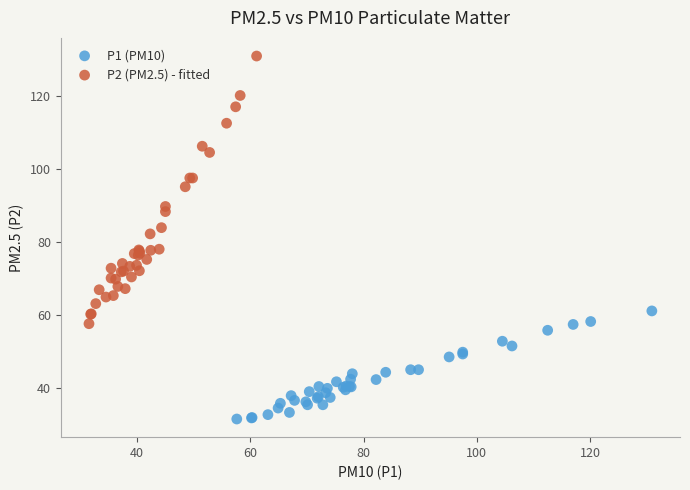

Which series contains the highest Y value?

P2 (PM2.5) - fitted